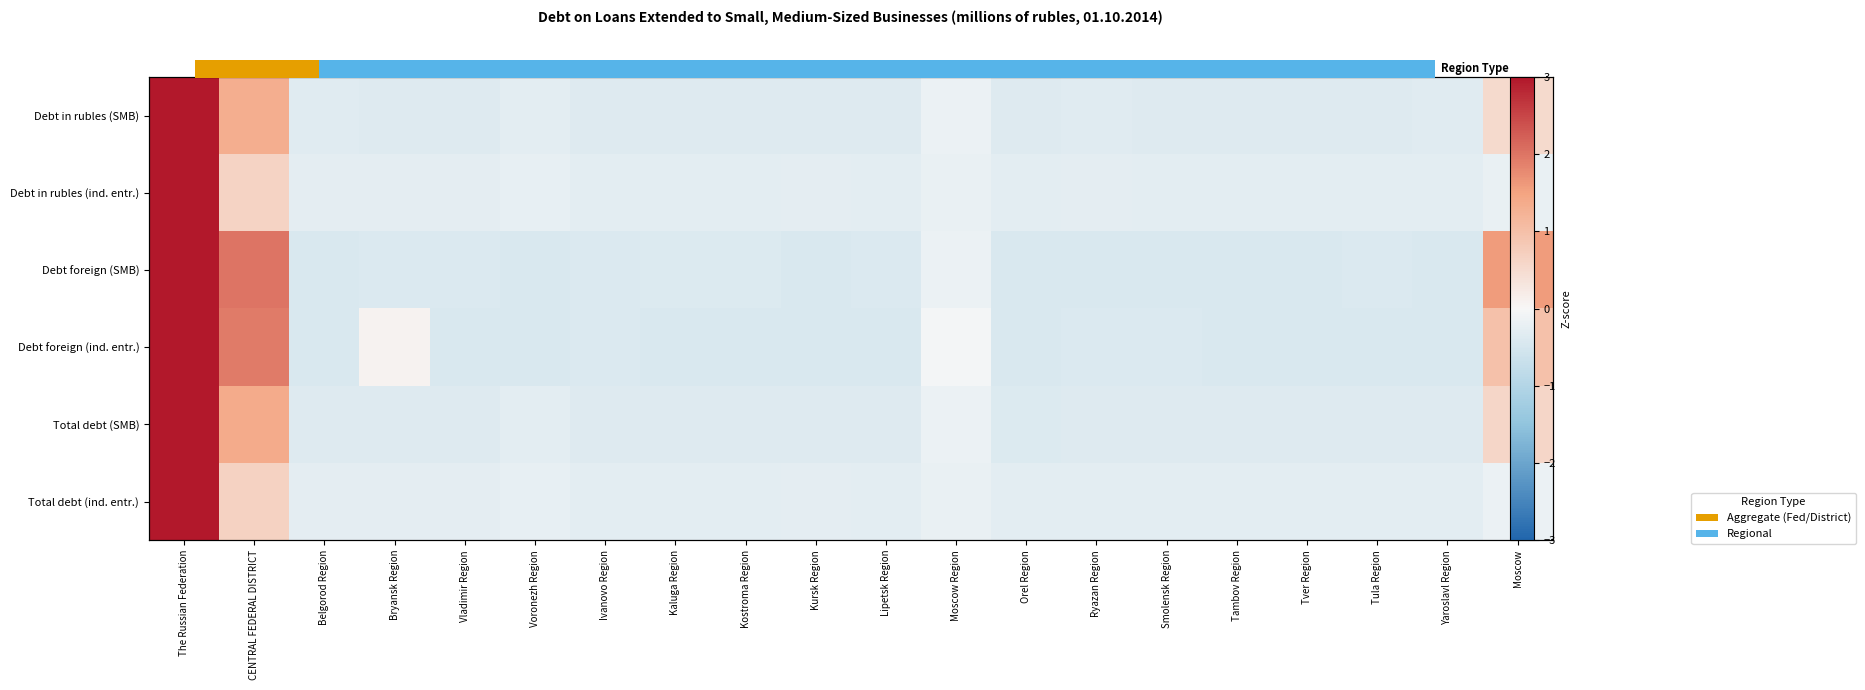

How many negative values does the Debt in rubles (ind. entr.) series have?

18